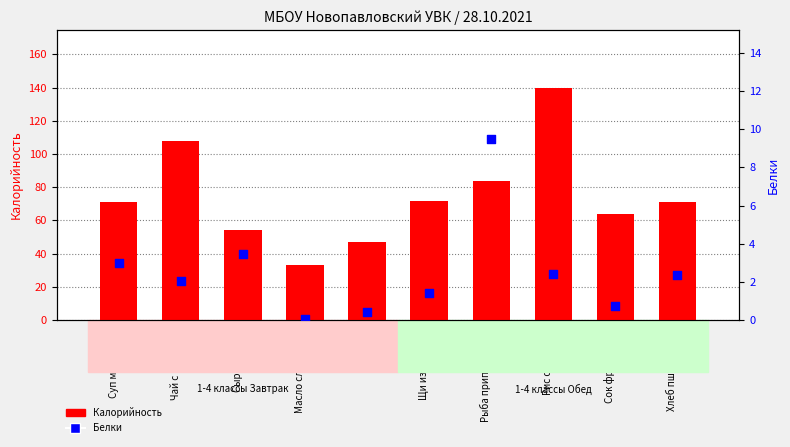

At which category is the sum across all series the highest?

Рис отварной